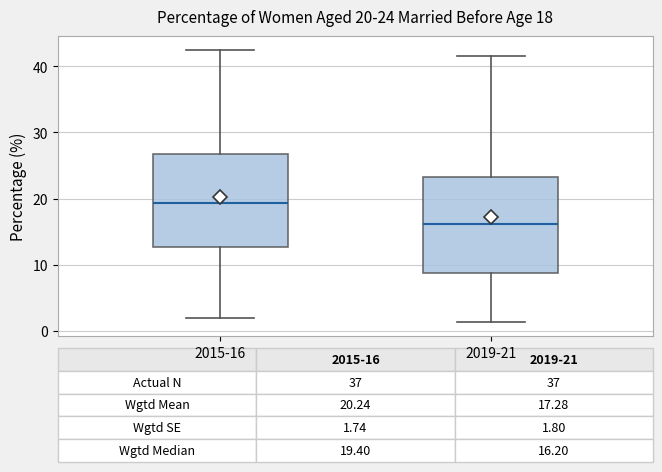

Which box has the lowest median line?

2019-21